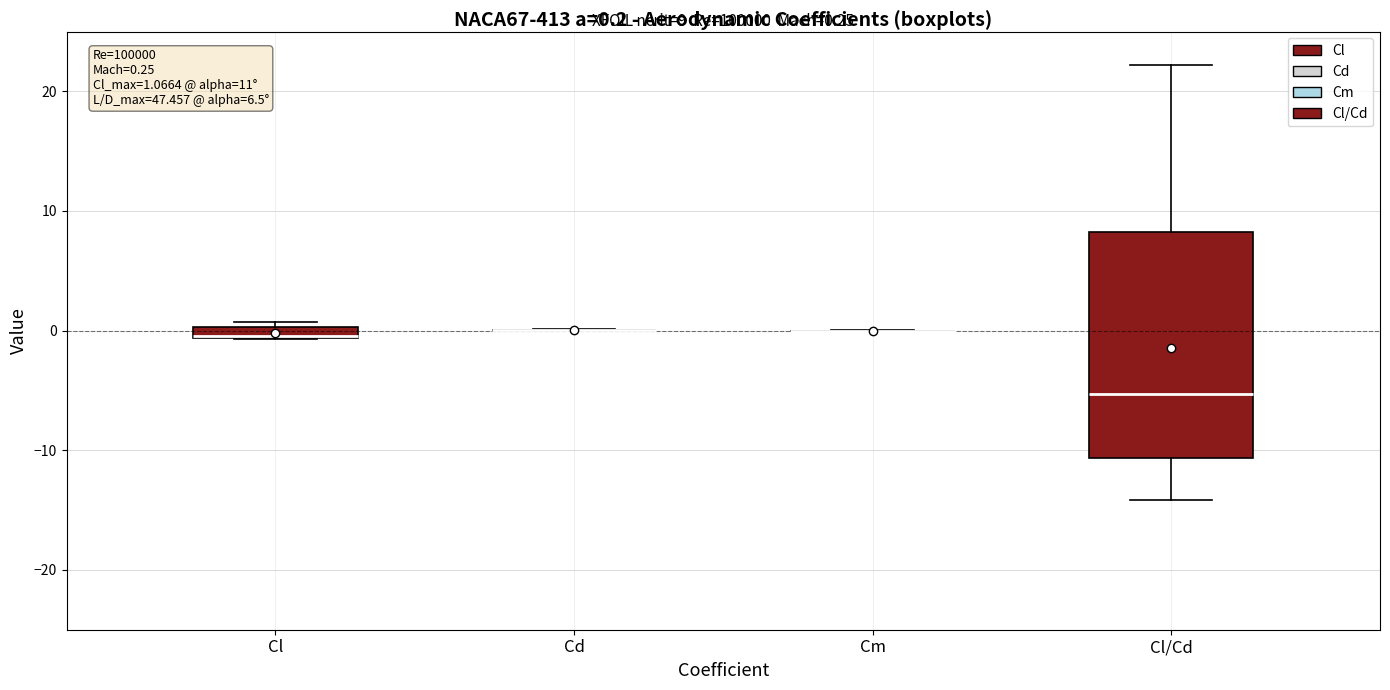

Which box is the tallest, from its lower edge to its upper edge?

Cl/Cd